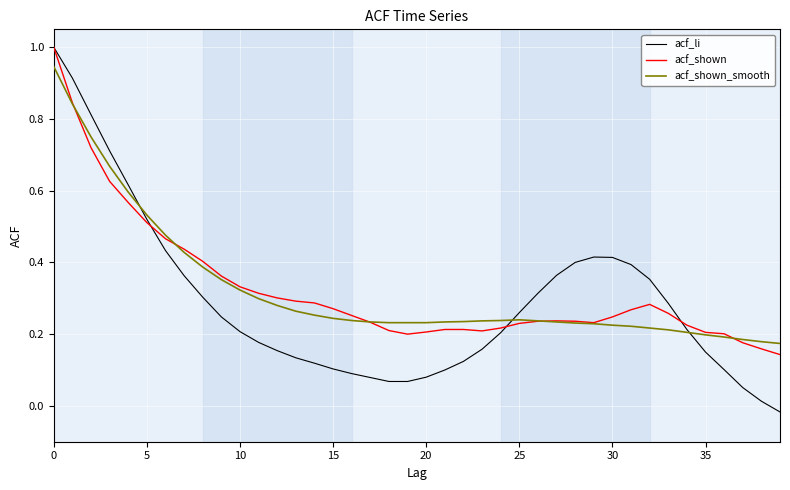

What is the greatest value displayed?

1.0